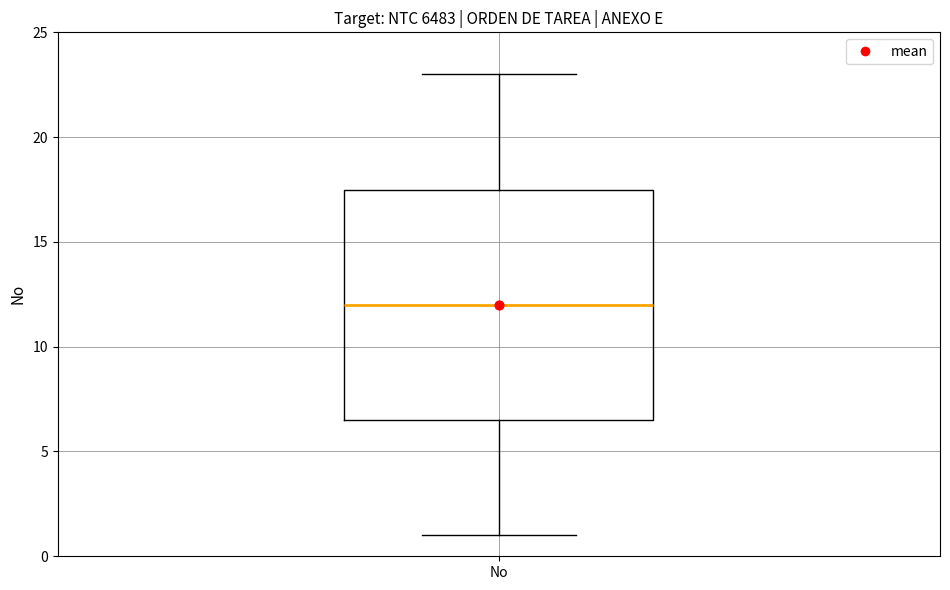

Where does the lower whisker of the box for No end on the y-axis? The values are not printed on the chart, so give them approximately, as read against the axis.

1.0